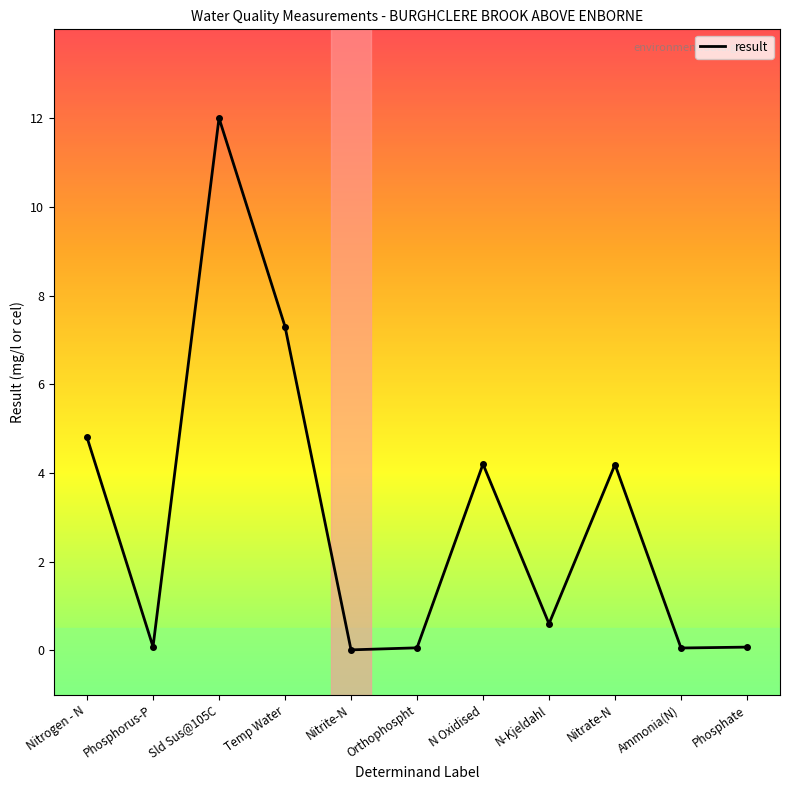

Where is the data nearest to the value 6?

Nitrogen - N